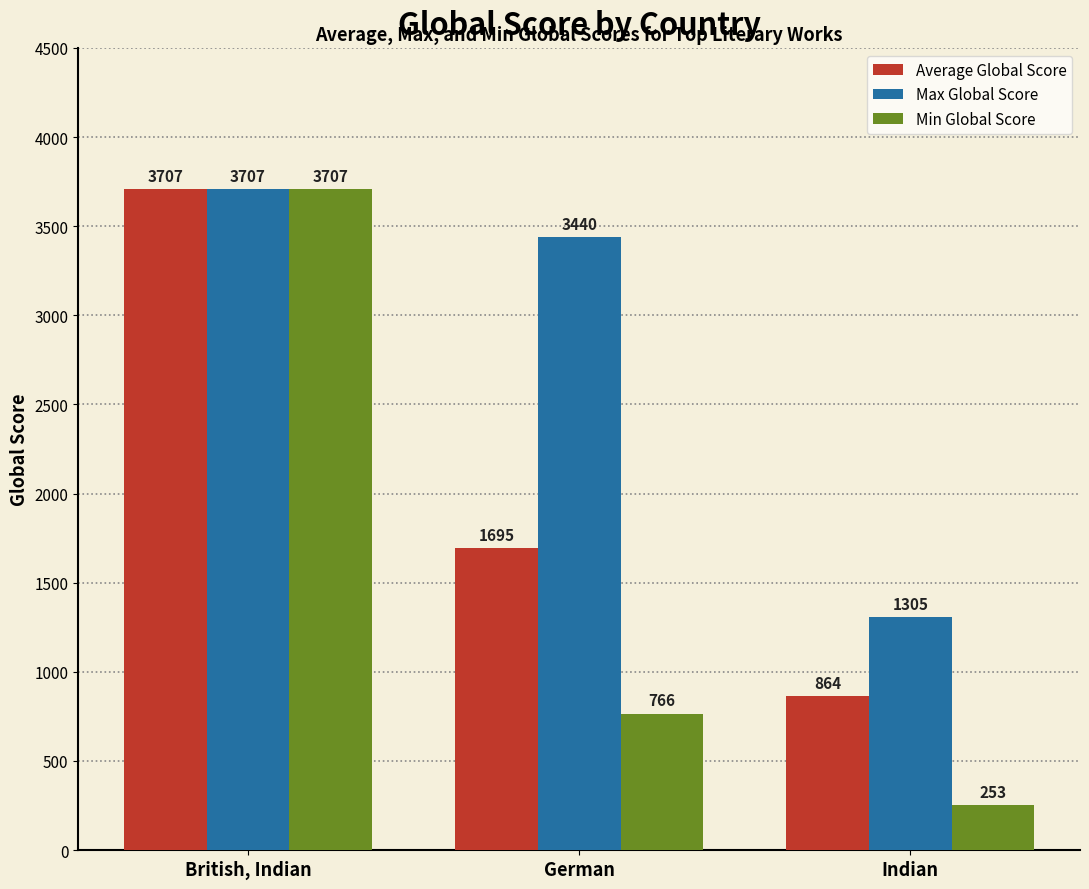

List the series in order of their overall mean, highest first.

Max Global Score, Average Global Score, Min Global Score